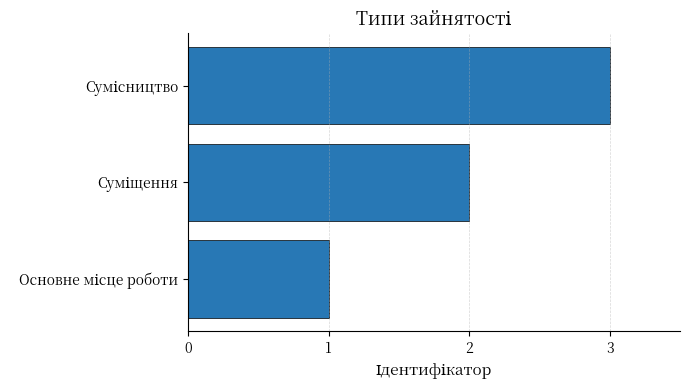

What is the minimum value shown in the chart?

1